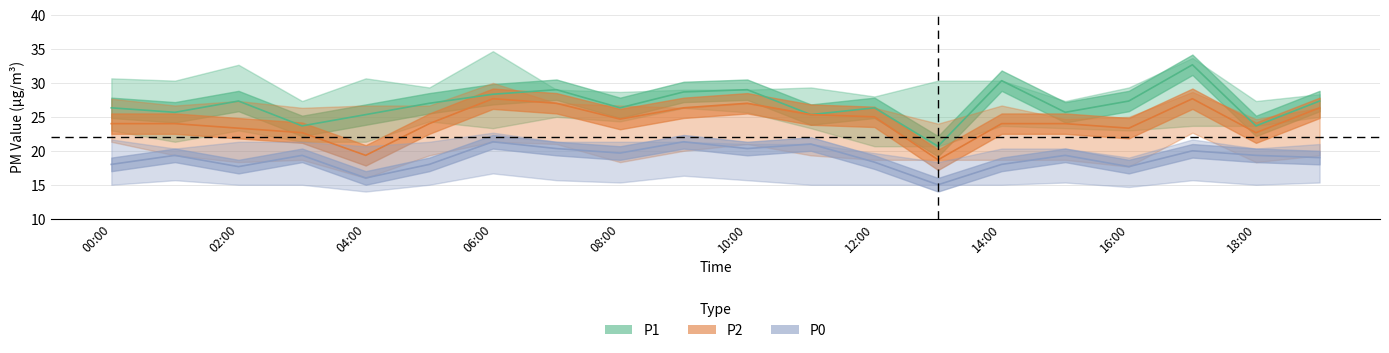

At how many categories does at least one series exceed 27?

9